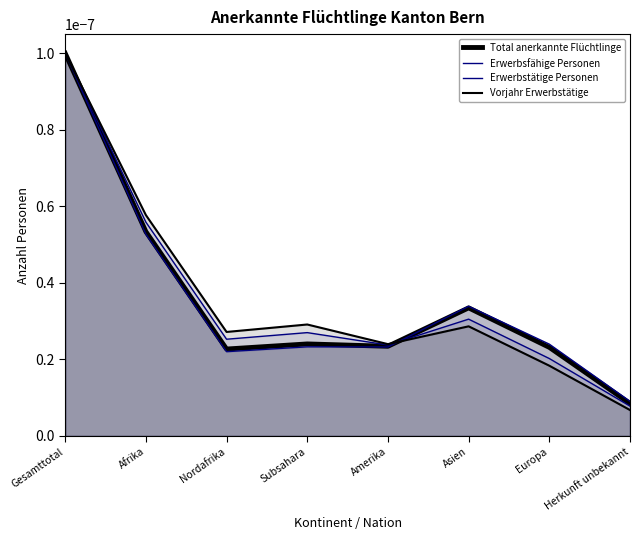

At which category is the sum across all series the highest?

Gesamttotal